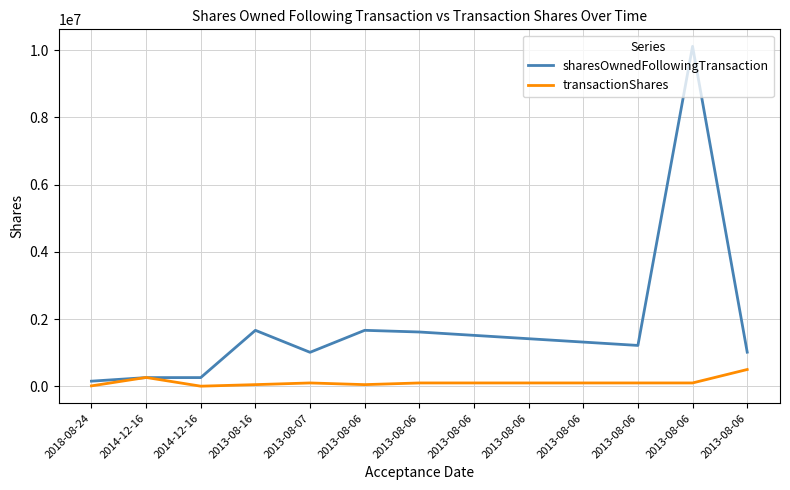

How many lines are shown in the chart?

2